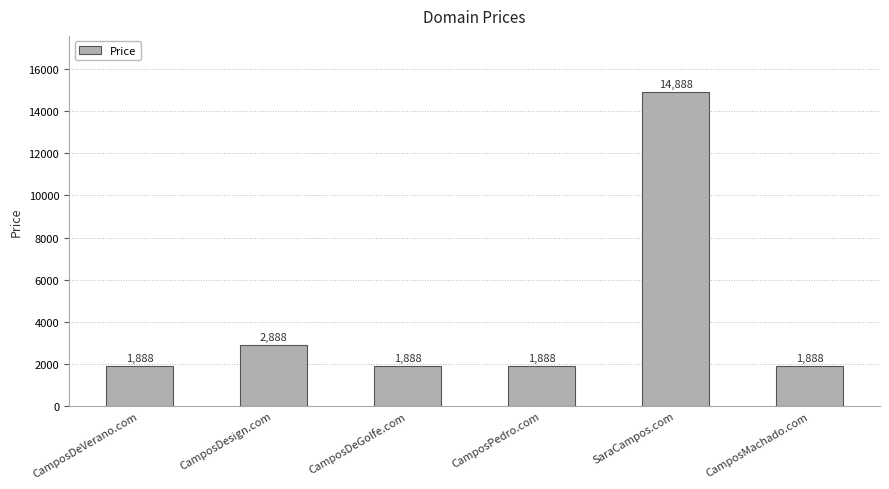

Which category has the highest value across all series?

SaraCampos.com